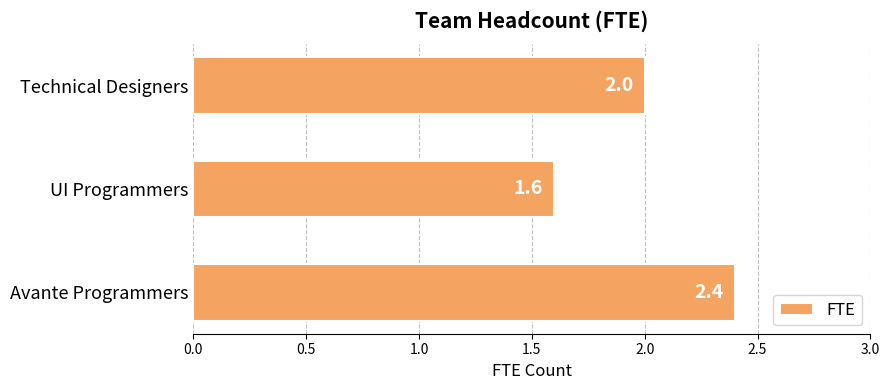

At which label is the value closest to 2?

Technical Designers